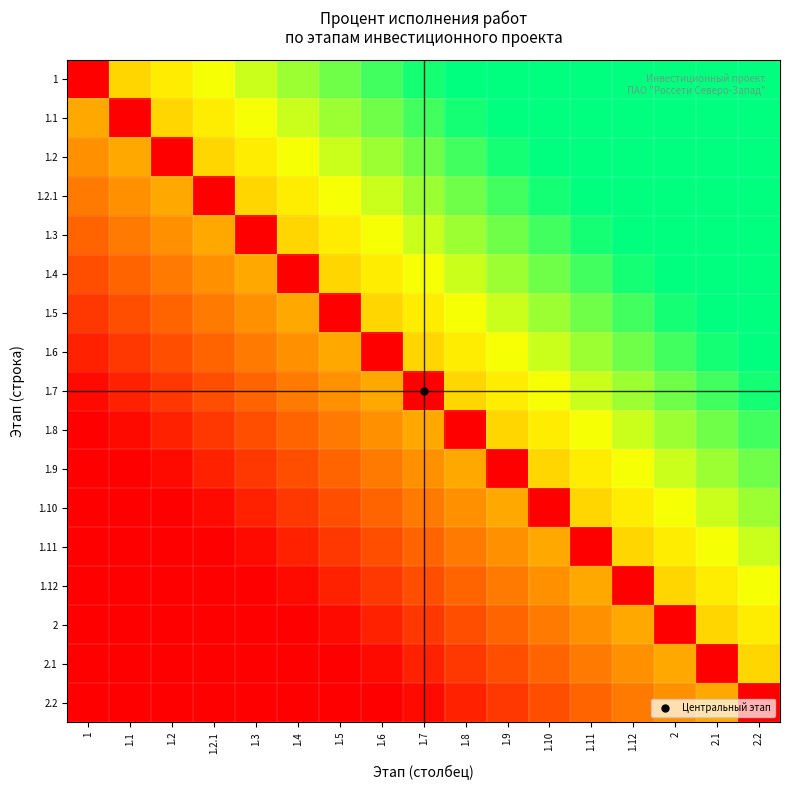

Reading left to right, list all the values displayed in this chart.

1: 1=0.0	1.1=55.9	1.2=61.8	1.2.1=67.6	1.3=73.5	1.4=79.4	1.5=85.3	1.6=91.2	1.7=97.1	1.8=100.0	1.9=100.0	1.10=100.0	1.11=100.0	1.12=100.0	2=100.0	2.1=100.0	2.2=100.0
1.1: 1=44.1	1.1=0.0	1.2=55.9	1.2.1=61.8	1.3=67.6	1.4=73.5	1.5=79.4	1.6=85.3	1.7=91.2	1.8=97.1	1.9=100.0	1.10=100.0	1.11=100.0	1.12=100.0	2=100.0	2.1=100.0	2.2=100.0
1.2: 1=38.2	1.1=44.1	1.2=0.0	1.2.1=55.9	1.3=61.8	1.4=67.6	1.5=73.5	1.6=79.4	1.7=85.3	1.8=91.2	1.9=97.1	1.10=100.0	1.11=100.0	1.12=100.0	2=100.0	2.1=100.0	2.2=100.0
1.2.1: 1=32.4	1.1=38.2	1.2=44.1	1.2.1=0.0	1.3=55.9	1.4=61.8	1.5=67.6	1.6=73.5	1.7=79.4	1.8=85.3	1.9=91.2	1.10=97.1	1.11=100.0	1.12=100.0	2=100.0	2.1=100.0	2.2=100.0
1.3: 1=26.5	1.1=32.4	1.2=38.2	1.2.1=44.1	1.3=0.0	1.4=55.9	1.5=61.8	1.6=67.6	1.7=73.5	1.8=79.4	1.9=85.3	1.10=91.2	1.11=97.1	1.12=100.0	2=100.0	2.1=100.0	2.2=100.0
1.4: 1=20.6	1.1=26.5	1.2=32.4	1.2.1=38.2	1.3=44.1	1.4=0.0	1.5=55.9	1.6=61.8	1.7=67.6	1.8=73.5	1.9=79.4	1.10=85.3	1.11=91.2	1.12=97.1	2=100.0	2.1=100.0	2.2=100.0
1.5: 1=14.7	1.1=20.6	1.2=26.5	1.2.1=32.4	1.3=38.2	1.4=44.1	1.5=0.0	1.6=55.9	1.7=61.8	1.8=67.6	1.9=73.5	1.10=79.4	1.11=85.3	1.12=91.2	2=97.1	2.1=100.0	2.2=100.0
1.6: 1=8.8	1.1=14.7	1.2=20.6	1.2.1=26.5	1.3=32.4	1.4=38.2	1.5=44.1	1.6=0.0	1.7=55.9	1.8=61.8	1.9=67.6	1.10=73.5	1.11=79.4	1.12=85.3	2=91.2	2.1=97.1	2.2=100.0
1.7: 1=2.9	1.1=8.8	1.2=14.7	1.2.1=20.6	1.3=26.5	1.4=32.4	1.5=38.2	1.6=44.1	1.7=0.0	1.8=55.9	1.9=61.8	1.10=67.6	1.11=73.5	1.12=79.4	2=85.3	2.1=91.2	2.2=97.1
1.8: 1=0.0	1.1=2.9	1.2=8.8	1.2.1=14.7	1.3=20.6	1.4=26.5	1.5=32.4	1.6=38.2	1.7=44.1	1.8=0.0	1.9=55.9	1.10=61.8	1.11=67.6	1.12=73.5	2=79.4	2.1=85.3	2.2=91.2
1.9: 1=0.0	1.1=0.0	1.2=2.9	1.2.1=8.8	1.3=14.7	1.4=20.6	1.5=26.5	1.6=32.4	1.7=38.2	1.8=44.1	1.9=0.0	1.10=55.9	1.11=61.8	1.12=67.6	2=73.5	2.1=79.4	2.2=85.3
1.10: 1=0.0	1.1=0.0	1.2=0.0	1.2.1=2.9	1.3=8.8	1.4=14.7	1.5=20.6	1.6=26.5	1.7=32.4	1.8=38.2	1.9=44.1	1.10=0.0	1.11=55.9	1.12=61.8	2=67.6	2.1=73.5	2.2=79.4
1.11: 1=0.0	1.1=0.0	1.2=0.0	1.2.1=0.0	1.3=2.9	1.4=8.8	1.5=14.7	1.6=20.6	1.7=26.5	1.8=32.4	1.9=38.2	1.10=44.1	1.11=0.0	1.12=55.9	2=61.8	2.1=67.6	2.2=73.5
1.12: 1=0.0	1.1=0.0	1.2=0.0	1.2.1=0.0	1.3=0.0	1.4=2.9	1.5=8.8	1.6=14.7	1.7=20.6	1.8=26.5	1.9=32.4	1.10=38.2	1.11=44.1	1.12=0.0	2=55.9	2.1=61.8	2.2=67.6
2: 1=0.0	1.1=0.0	1.2=0.0	1.2.1=0.0	1.3=0.0	1.4=0.0	1.5=2.9	1.6=8.8	1.7=14.7	1.8=20.6	1.9=26.5	1.10=32.4	1.11=38.2	1.12=44.1	2=0.0	2.1=55.9	2.2=61.8
2.1: 1=0.0	1.1=0.0	1.2=0.0	1.2.1=0.0	1.3=0.0	1.4=0.0	1.5=0.0	1.6=2.9	1.7=8.8	1.8=14.7	1.9=20.6	1.10=26.5	1.11=32.4	1.12=38.2	2=44.1	2.1=0.0	2.2=55.9
2.2: 1=0.0	1.1=0.0	1.2=0.0	1.2.1=0.0	1.3=0.0	1.4=0.0	1.5=0.0	1.6=0.0	1.7=2.9	1.8=8.8	1.9=14.7	1.10=20.6	1.11=26.5	1.12=32.4	2=38.2	2.1=44.1	2.2=0.0